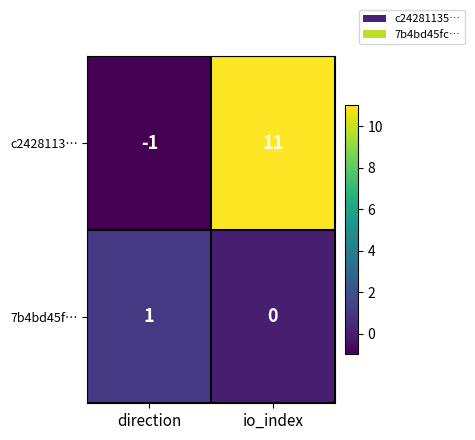

How many values in 7b4bd45f… are above zero?

1